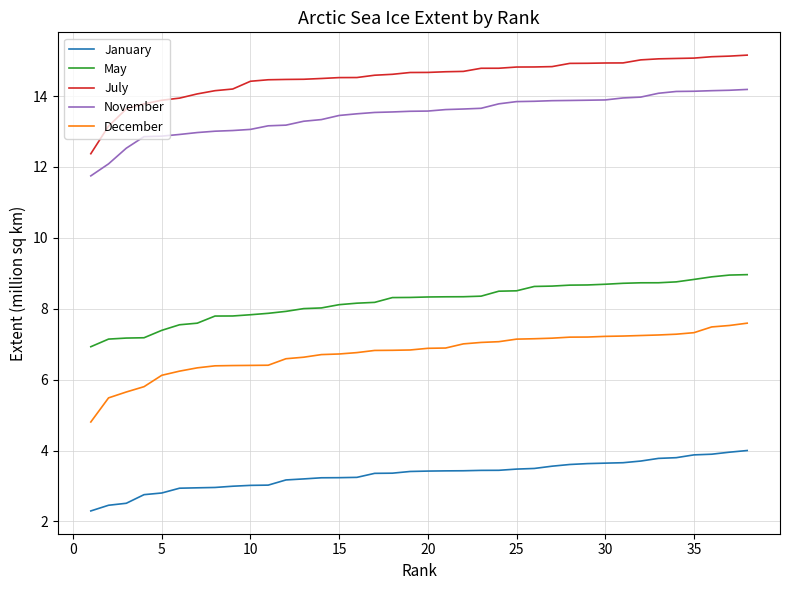

List the series in order of their peak value, highest first.

July, November, May, December, January